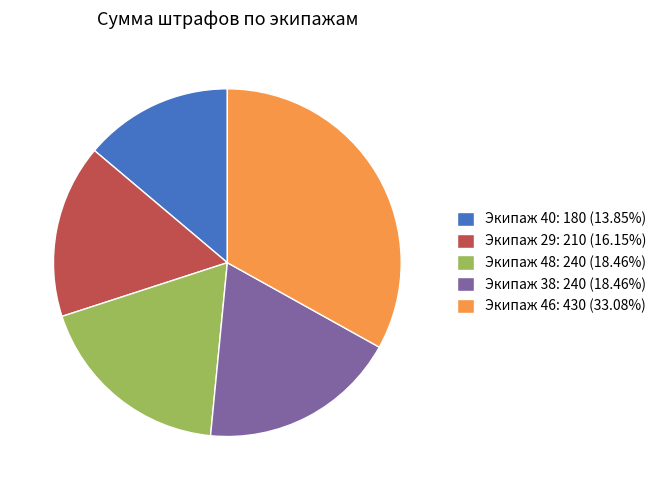

Approximately how many times larger is the value at Экипаж 38: 240 (18.46%) compared to Экипаж 29: 210 (16.15%)?

1.1